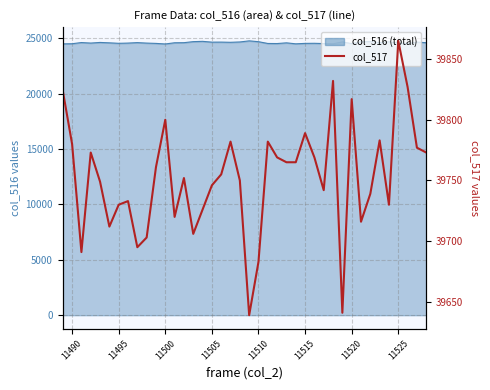

True or false: the data has more than 0 interior local peaks.

True